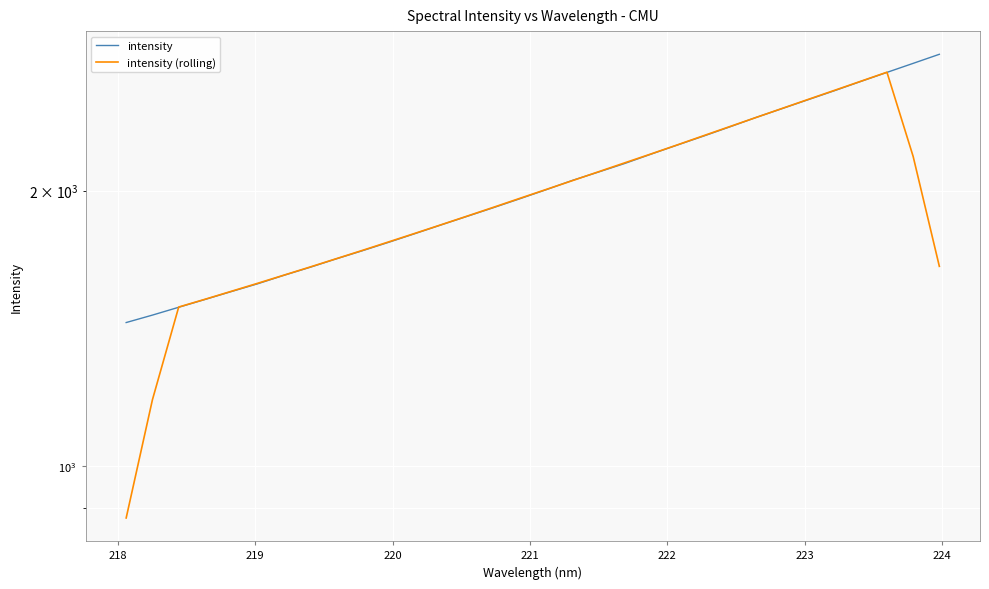

What is the sum of all intensity values?

65072.5